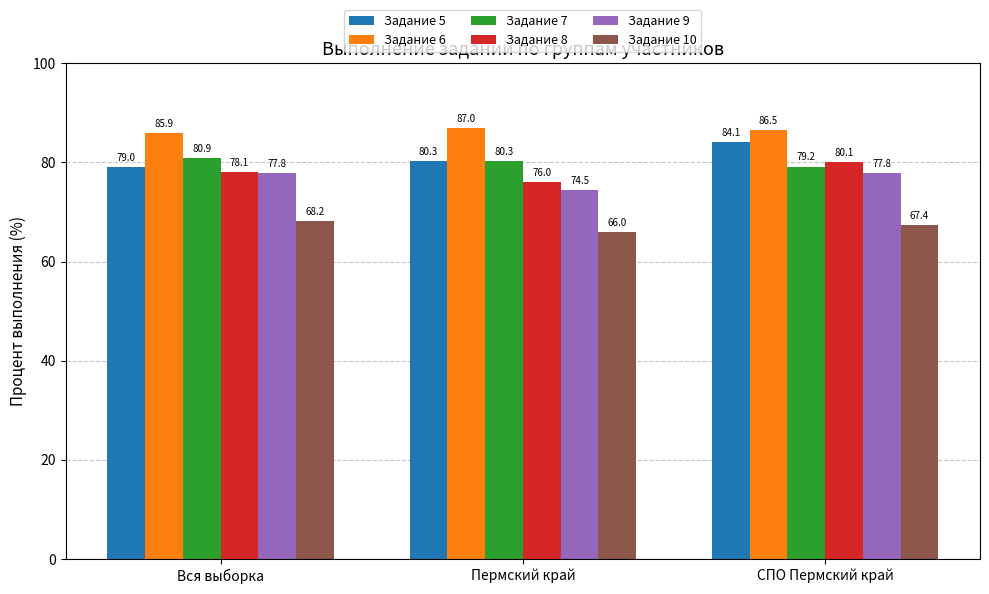

What is the sum of the Задание 10 values at Пермский край and СПО Пермский край?

133.4